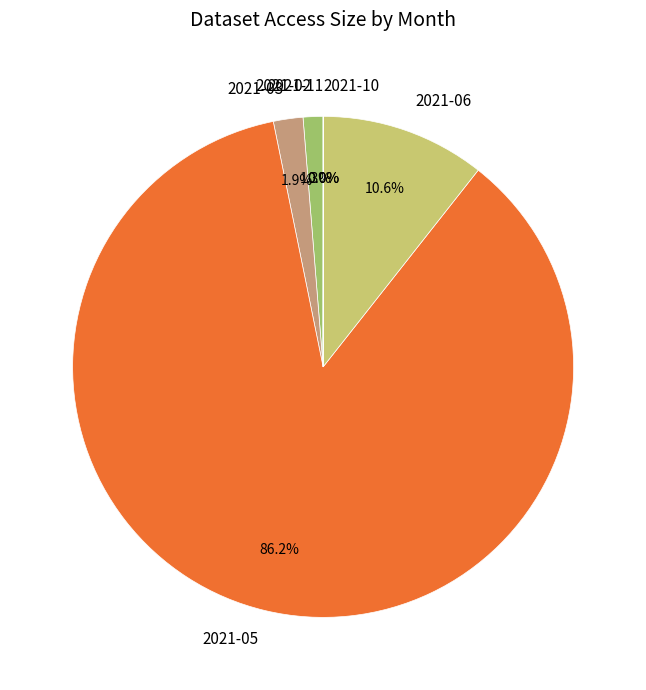

Count the number of slices in the pie.

6